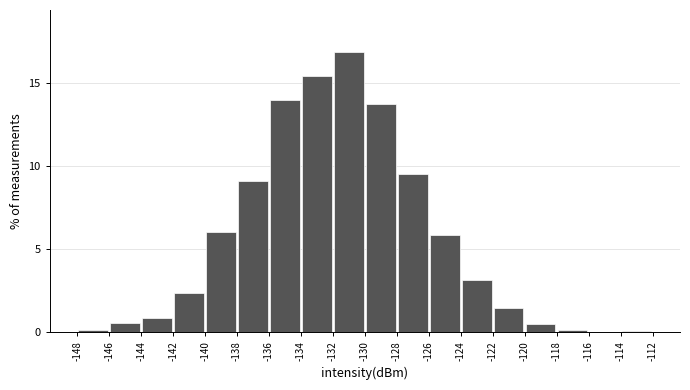

Reading left to right, transcribe this chart: for each bar, give the range it covers on the x-axis and its height. The values are not printed on the chart, so give them approximately, as read against the axis.

-148 to -146: under 0.5
-146 to -144: 0.5
-144 to -142: 1.0
-142 to -140: 2.5
-140 to -138: 6.0
-138 to -136: 9.0
-136 to -134: 14.0
-134 to -132: 15.5
-132 to -130: 17.0
-130 to -128: 14.0
-128 to -126: 9.5
-126 to -124: 6.0
-124 to -122: 3.0
-122 to -120: 1.5
-120 to -118: 0.5
-118 to -116: under 0.5
-116 to -114: 0
-114 to -112: under 0.5